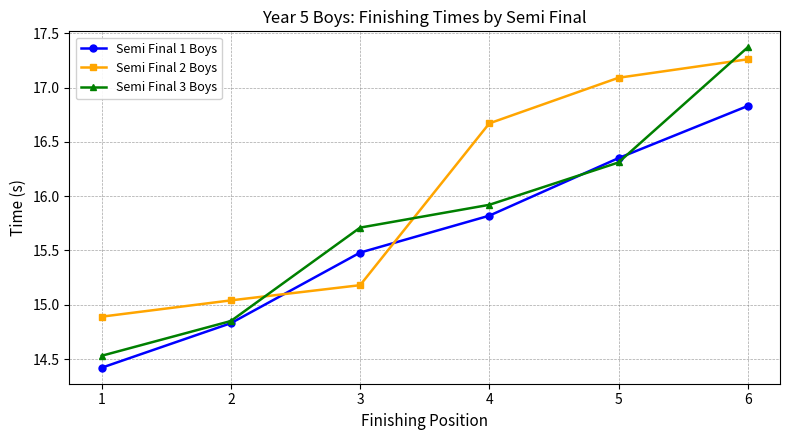

Where do Semi Final 2 Boys and Semi Final 3 Boys first cross each other?

2 and 3